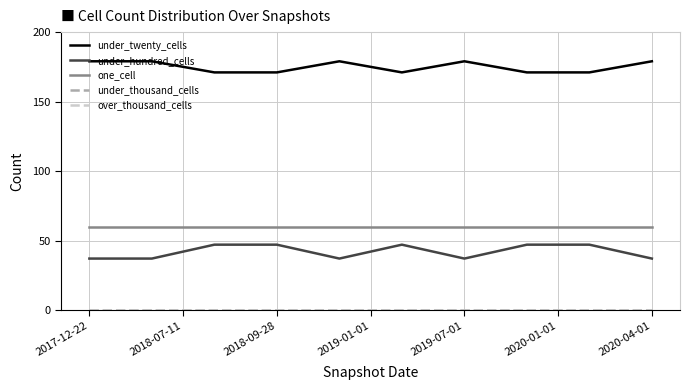

Which series has the largest total across all categories?

under_twenty_cells